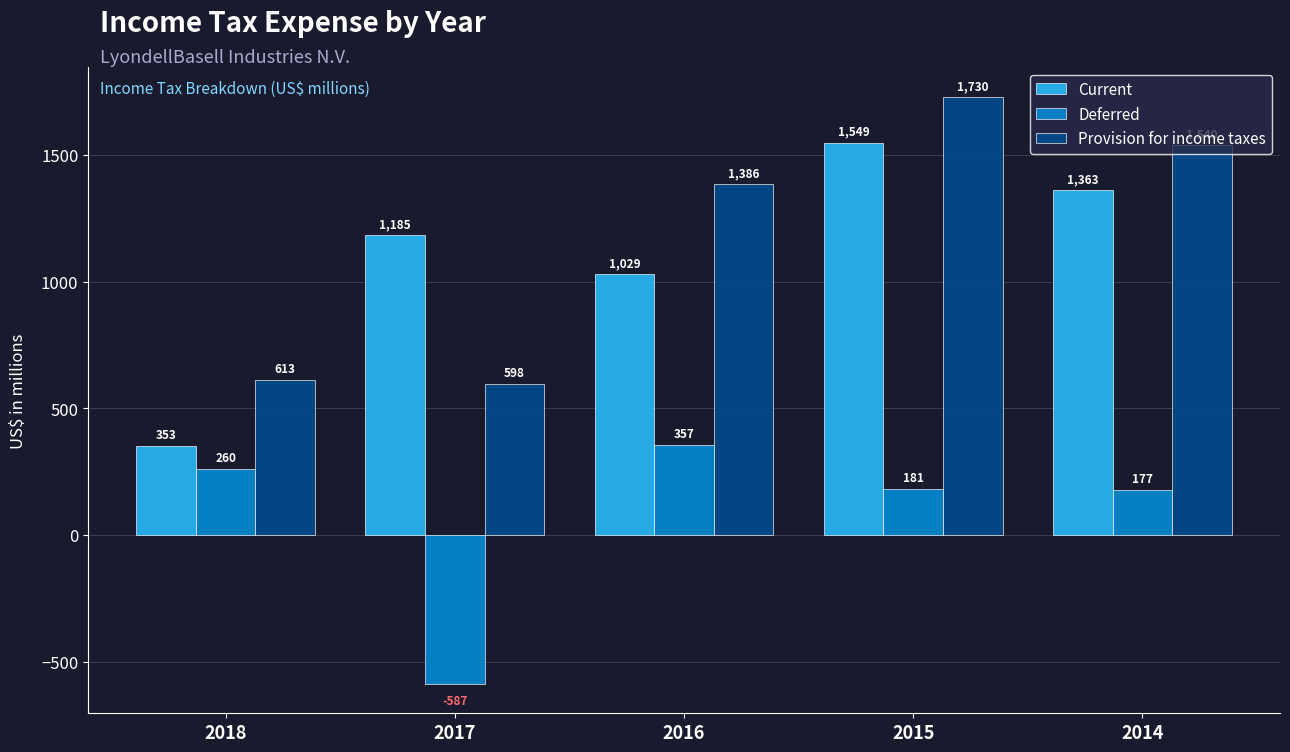

How many categories are shown in the chart?

5